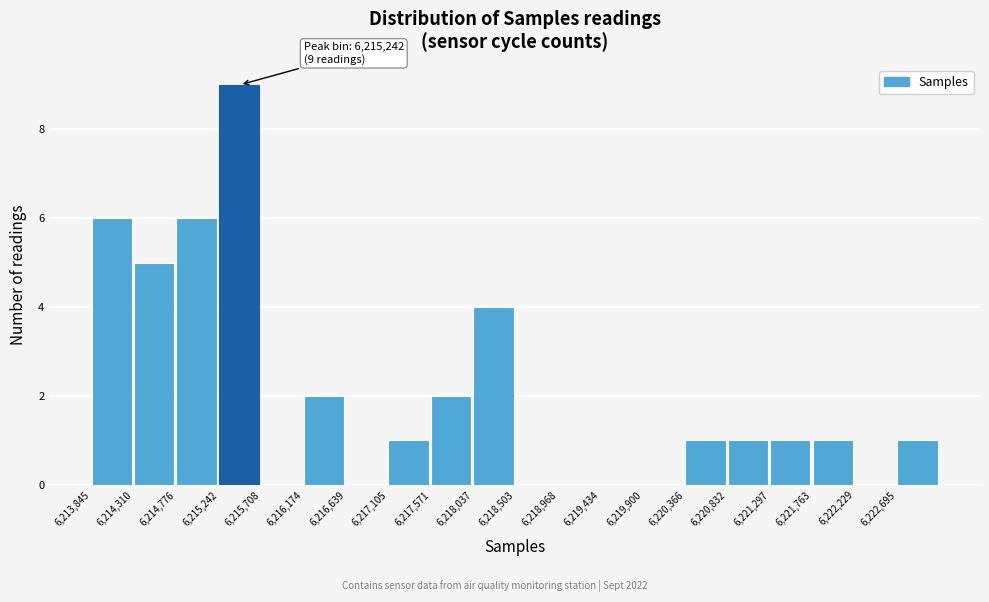

Which range on the x-axis has the tallest bar?

6215250 to 6215700